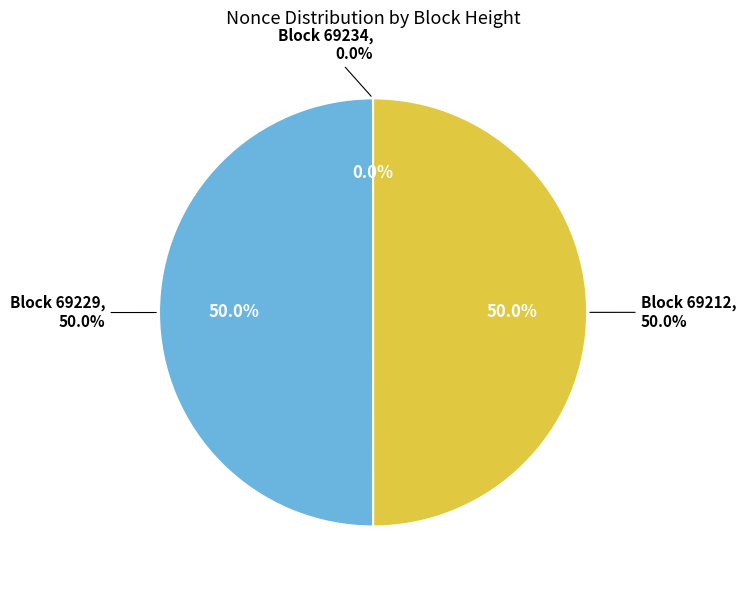

Combined, what portion of the pie is 69229 and 69212?

100.0%